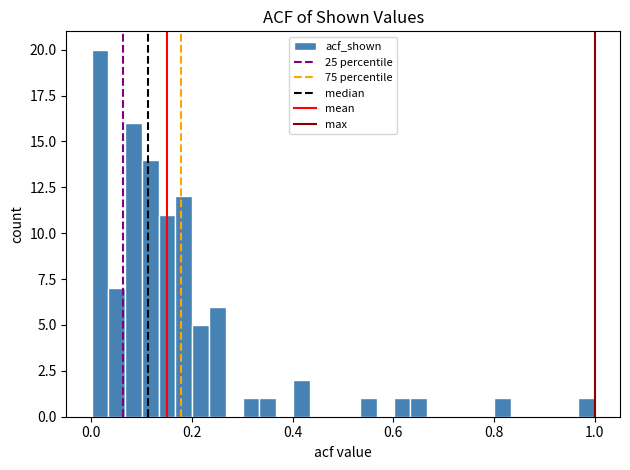

Read against the x-axis, roughly where is the centre of the tallest bar?

0.02